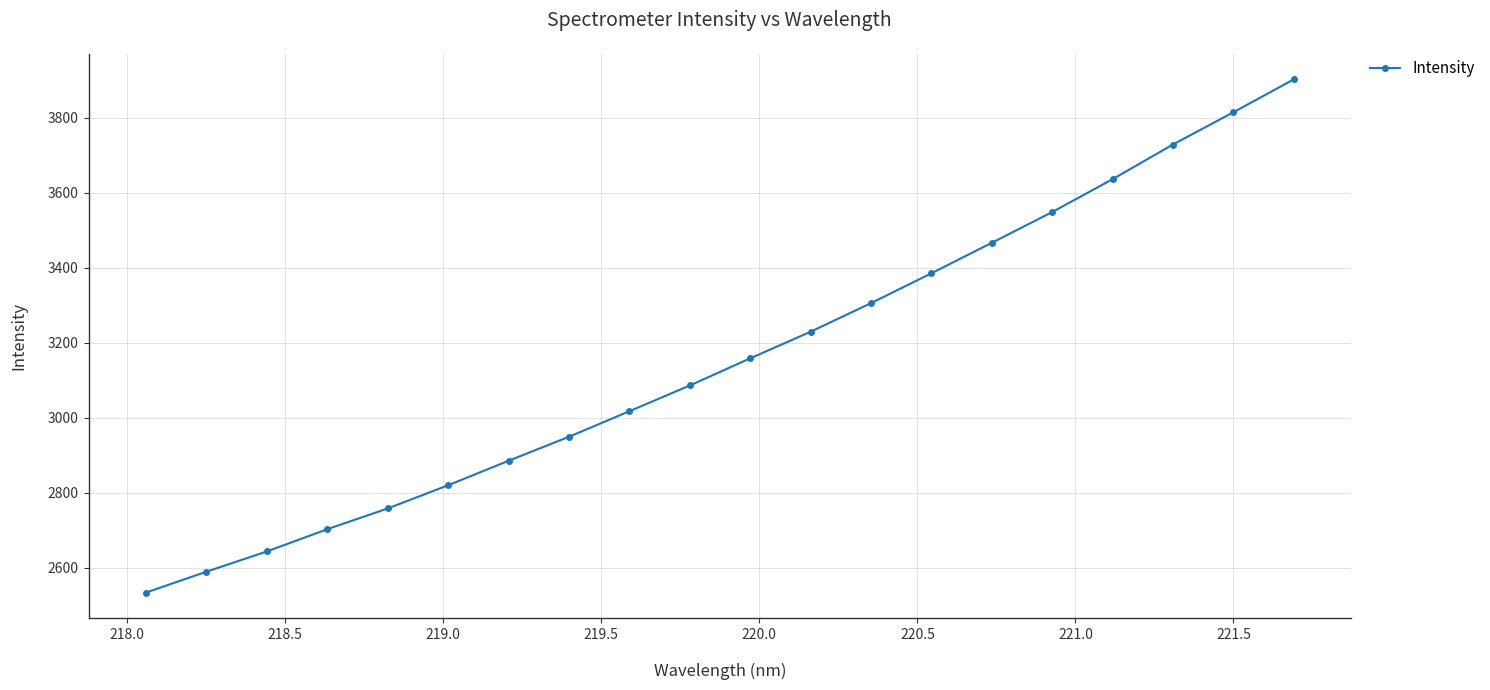

What is the difference between the maximum and second lowest values?

1313.3